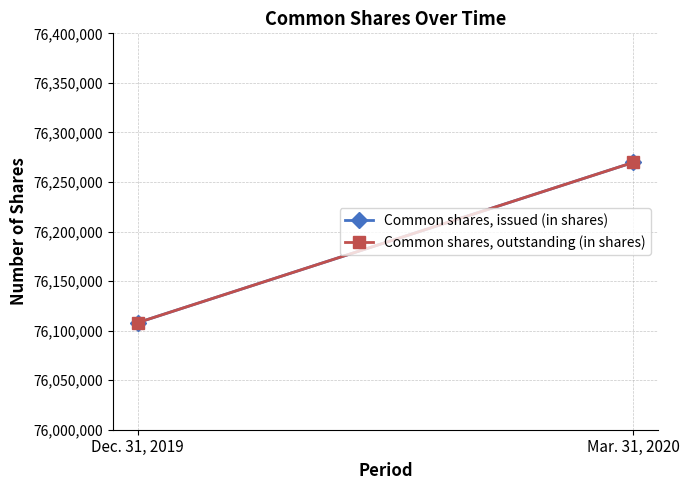

Between Mar. 31, 2020 and Dec. 31, 2019, which is larger?

Mar. 31, 2020